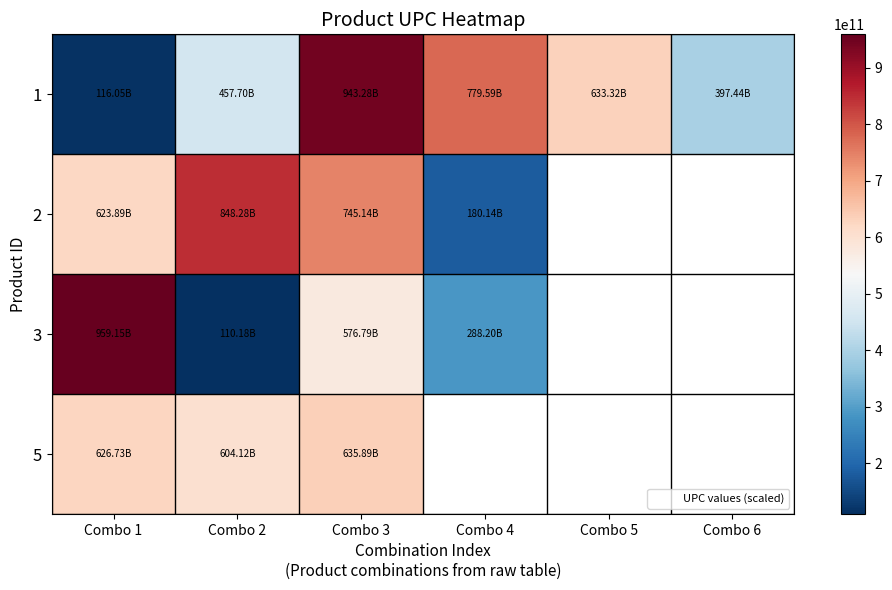

Between Combo 6 and Combo 2, which is larger?

Combo 2